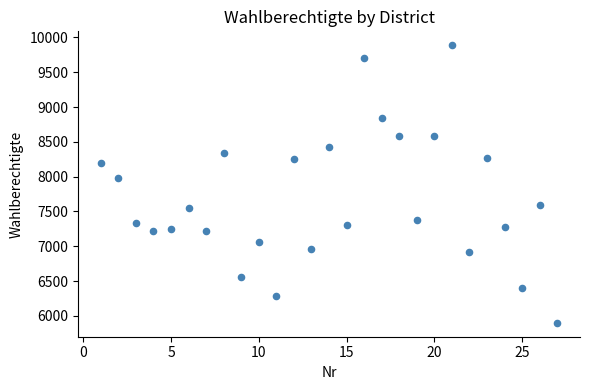

What Y value in the scatter plot is closest to 7894?

7981